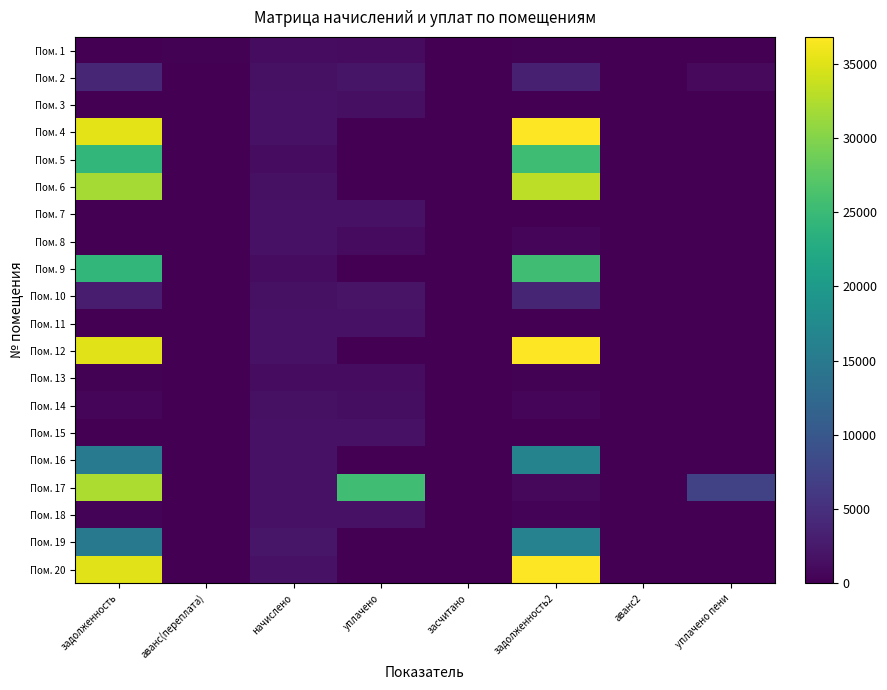

Reading left to right, transcribe all the data shown in this chart.

Пом. 1: задолженность=0.0	аванс(переплата)=145.3	начислено=1209.3	уплачено=1144.0	засчитано=0.0	задолженность2=195.3	аванс2=0.0	уплачено пени=0.0
Пом. 2: задолженность=3886.2	аванс(переплата)=0.0	начислено=1615.1	уплачено=2087.0	засчитано=0.0	задолженность2=3193.8	аванс2=0.0	уплачено пени=913.0
Пом. 3: задолженность=96.5	аванс(переплата)=0.0	начислено=1774.2	уплачено=1505.4	засчитано=0.0	задолженность2=0.0	аванс2=0.0	уплачено пени=0.0
Пом. 4: задолженность=35316.5	аванс(переплата)=0.0	начислено=1766.2	уплачено=0.0	засчитано=0.0	задолженность2=36820.3	аванс2=0.0	уплачено пени=0.0
Пом. 5: задолженность=24339.8	аванс(переплата)=0.0	начислено=1217.3	уплачено=0.0	засчитано=0.0	задолженность2=25376.2	аванс2=0.0	уплачено пени=0.0
Пом. 6: задолженность=31813.4	аванс(переплата)=0.0	начислено=1619.0	уплачено=0.0	засчитано=0.0	задолженность2=33180.0	аванс2=0.0	уплачено пени=0.0
Пом. 7: задолженность=0.0	аванс(переплата)=0.0	начислено=1758.3	уплачено=1758.3	засчитано=0.0	задолженность2=0.0	аванс2=0.0	уплачено пени=0.0
Пом. 8: задолженность=0.0	аванс(переплата)=81.1	начислено=1758.3	уплачено=1068.8	засчитано=0.0	задолженность2=505.0	аванс2=0.0	уплачено пени=0.0
Пом. 9: задолженность=24420.0	аванс(переплата)=0.0	начислено=1221.2	уплачено=0.0	засчитано=0.0	задолженность2=25459.8	аванс2=0.0	уплачено пени=0.0
Пом. 10: задолженность=2913.3	аванс(переплата)=0.0	начислено=1634.9	уплачено=2000.0	засчитано=0.0	задолженность2=3789.3	аванс2=0.0	уплачено пени=0.0
Пом. 11: задолженность=0.0	аванс(переплата)=0.0	начислено=1758.3	уплачено=1758.3	засчитано=0.0	задолженность2=0.0	аванс2=0.0	уплачено пени=0.0
Пом. 12: задолженность=35237.6	аванс(переплата)=0.0	начислено=1762.3	уплачено=0.0	засчитано=0.0	задолженность2=36738.1	аванс2=0.0	уплачено пени=0.0
Пом. 13: задолженность=202.9	аванс(переплата)=0.0	начислено=1217.3	уплачено=1193.4	засчитано=0.0	задолженность2=202.9	аванс2=0.0	уплачено пени=0.0
Пом. 14: задолженность=575.1	аванс(переплата)=0.0	начислено=1611.1	уплачено=1324.0	засчитано=0.0	задолженность2=533.3	аванс2=0.0	уплачено пени=0.0
Пом. 15: задолженность=0.0	аванс(переплата)=0.0	начислено=1770.2	уплачено=1770.2	засчитано=0.0	задолженность2=0.0	аванс2=0.0	уплачено пени=0.0
Пом. 16: задолженность=15312.6	аванс(переплата)=0.0	начислено=1770.2	уплачено=0.0	засчитано=0.0	задолженность2=16501.0	аванс2=0.0	уплачено пени=0.0
Пом. 17: задолженность=32330.7	аванс(переплата)=0.0	начислено=1782.1	уплачено=25596.9	засчитано=0.0	задолженность2=805.2	аванс2=0.0	уплачено пени=7214.8
Пом. 18: задолженность=364.6	аванс(переплата)=0.0	начислено=1774.2	уплачено=1739.0	засчитано=0.0	задолженность2=295.8	аванс2=0.0	уплачено пени=0.0
Пом. 19: задолженность=14910.6	аванс(переплата)=0.0	начислено=2176.0	уплачено=0.0	засчитано=0.0	задолженность2=16301.6	аванс2=0.0	уплачено пени=0.0
Пом. 20: задолженность=35237.6	аванс(переплата)=0.0	начислено=1762.3	уплачено=0.0	засчитано=0.0	задолженность2=36738.1	аванс2=0.0	уплачено пени=0.0